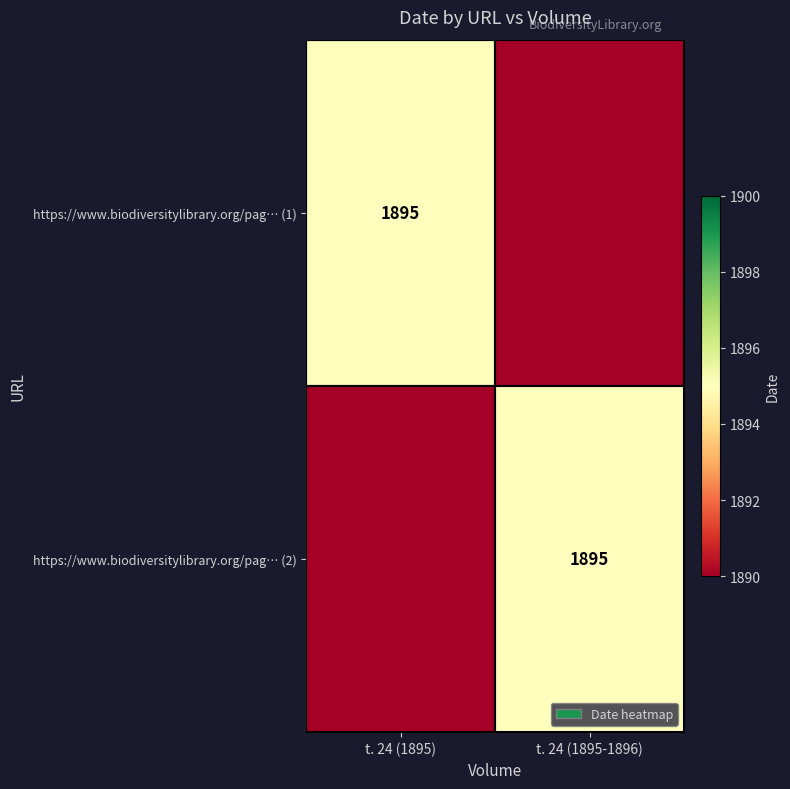

The value of https://www.biodiversitylibrary.org/pag… (1) at t. 24 (1895) is 1895. True or false?

True